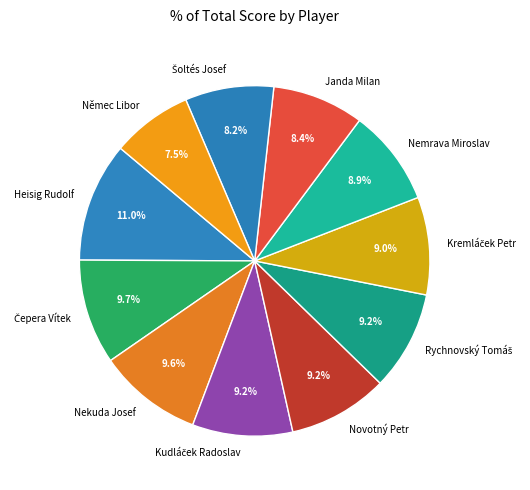

Does any single category account for the majority?

No